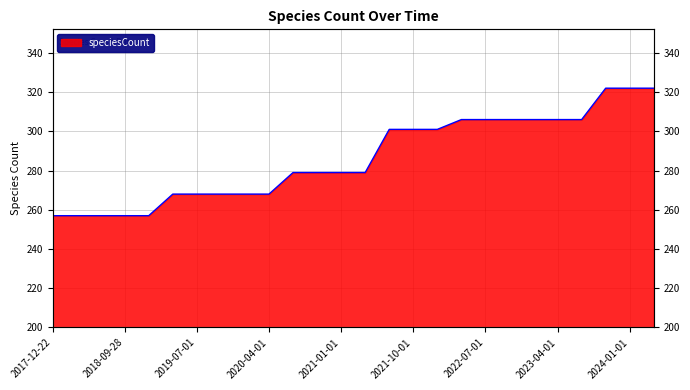

At which label is the value closest to 289?

2020-07-01